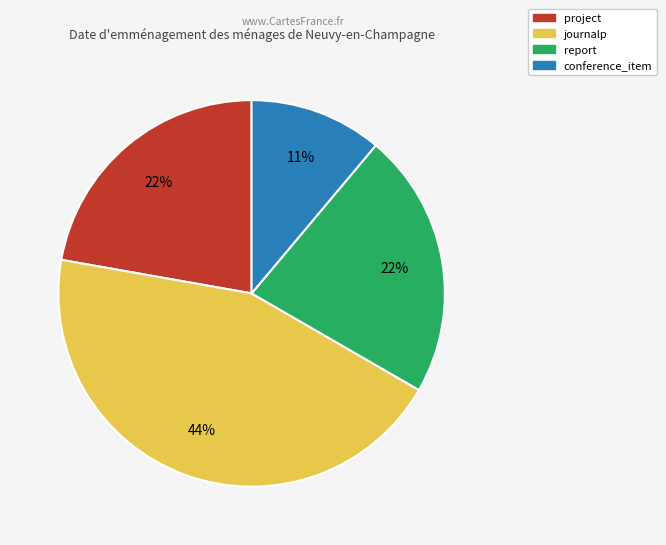

Combined, do journalp and report account for over 50%?

Yes